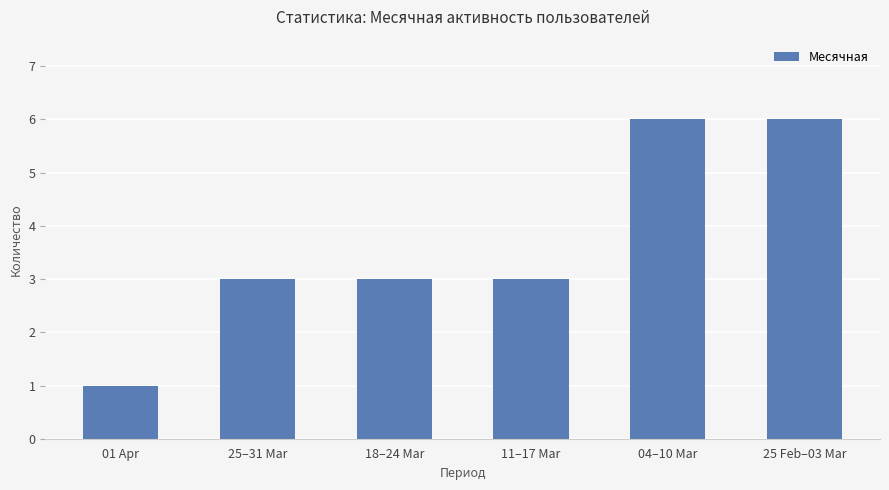

The value at 18–24 Mar is 4. True or false?

False